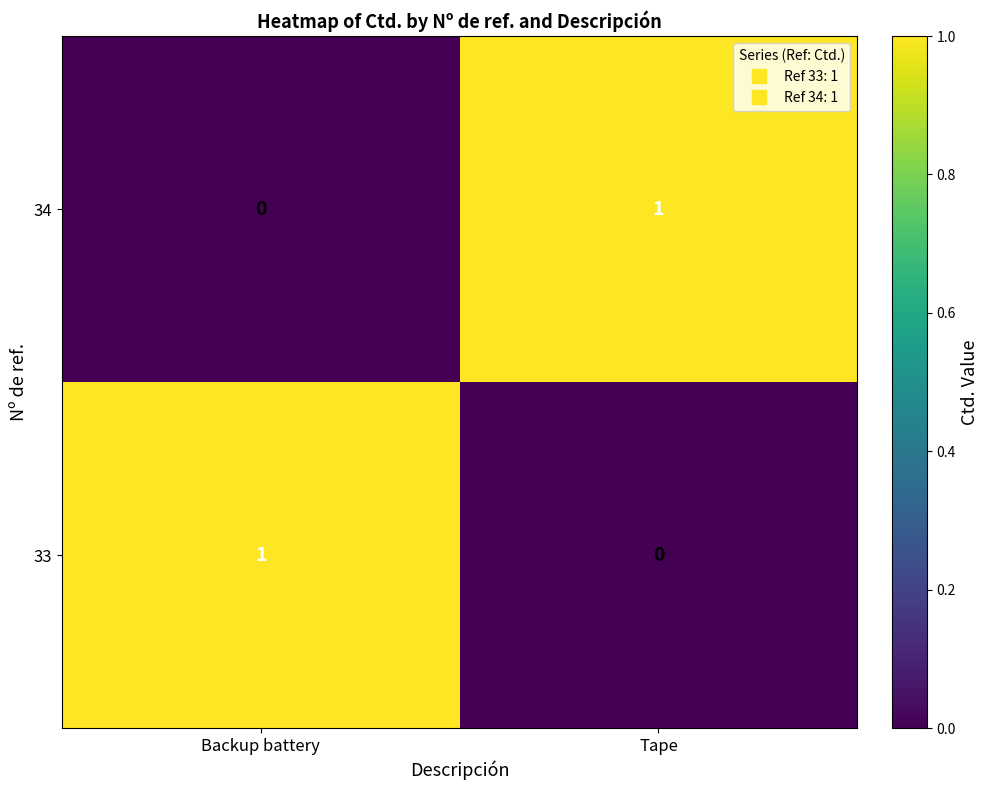

The 34 series shows -1 at Backup battery. True or false?

False